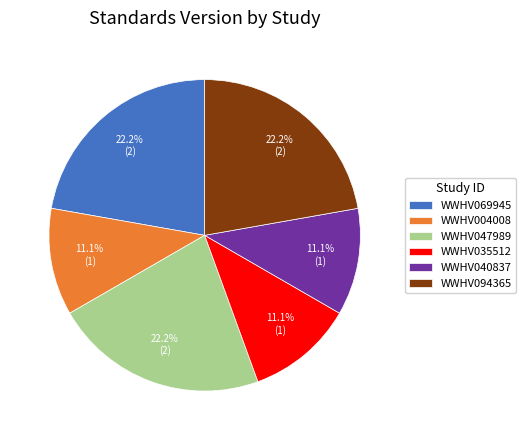

Is the sum of WWHV069945 and WWHV035512 greater than half?

No